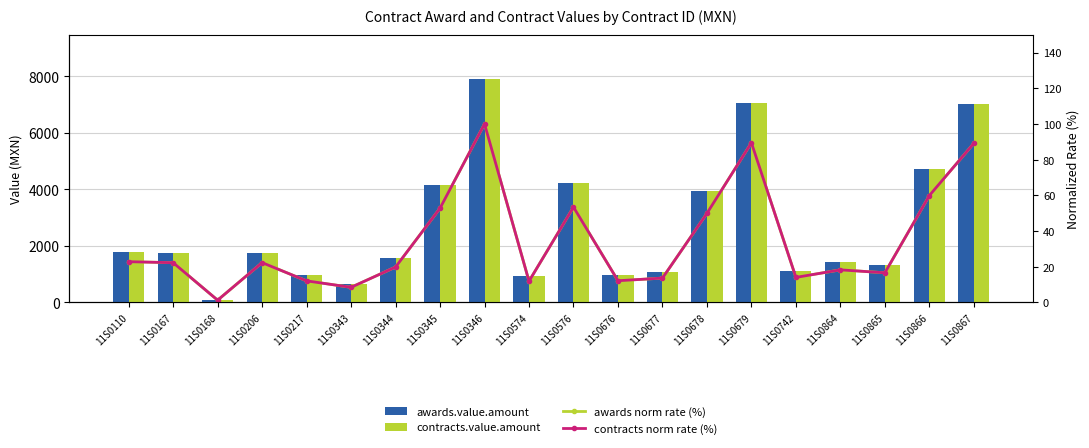

Does the chart contain any negative values?

No